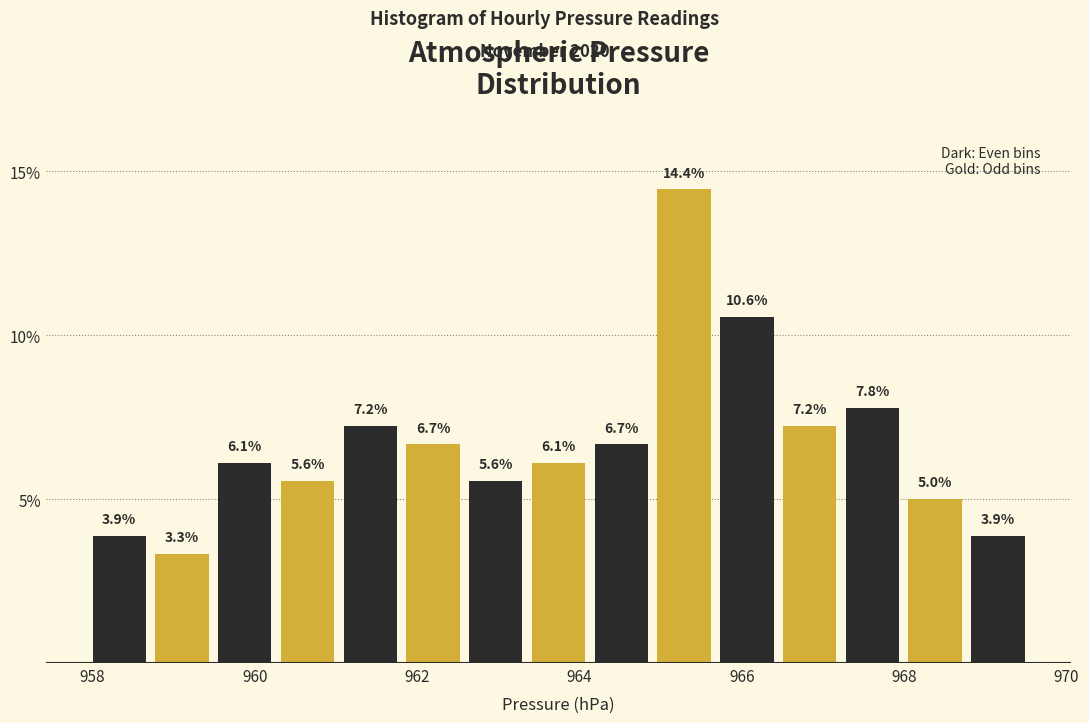

Around what value on the x-axis is the tallest bar? Give the approximate position of its centre, as read against the axis.

965.2